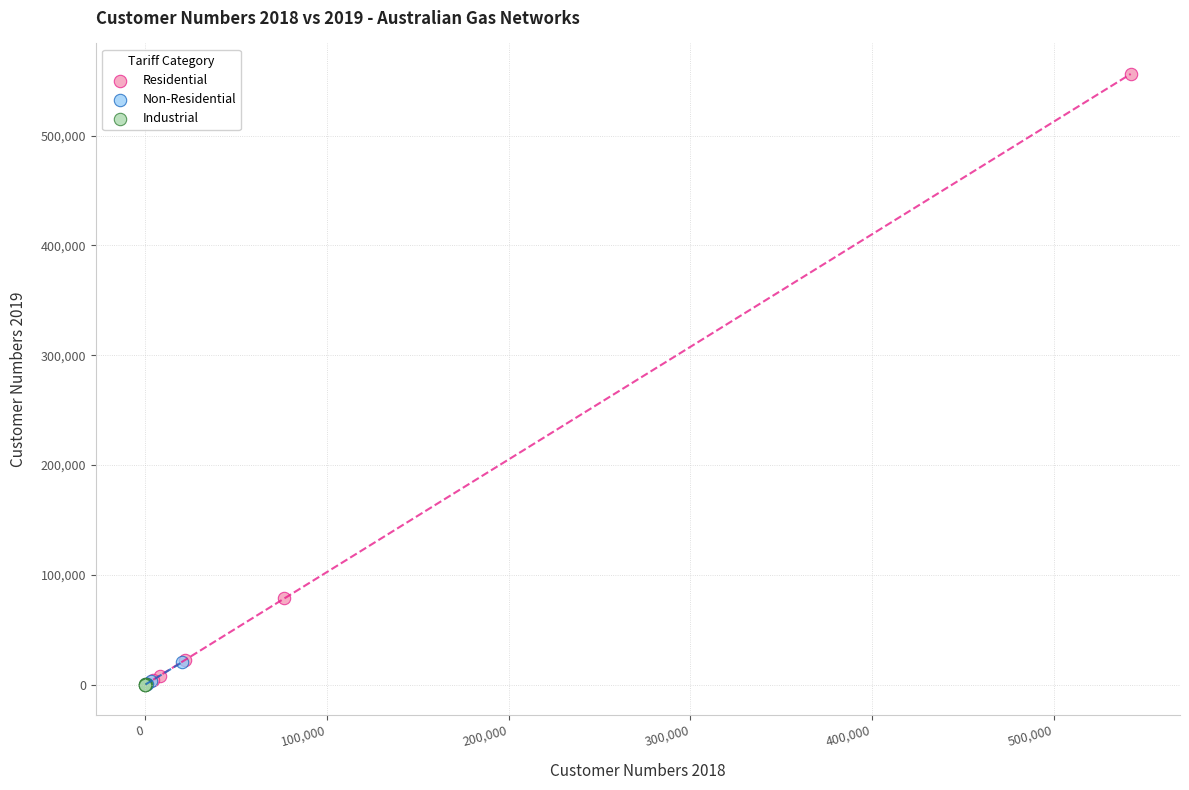

Which series contains the highest Y value?

Residential